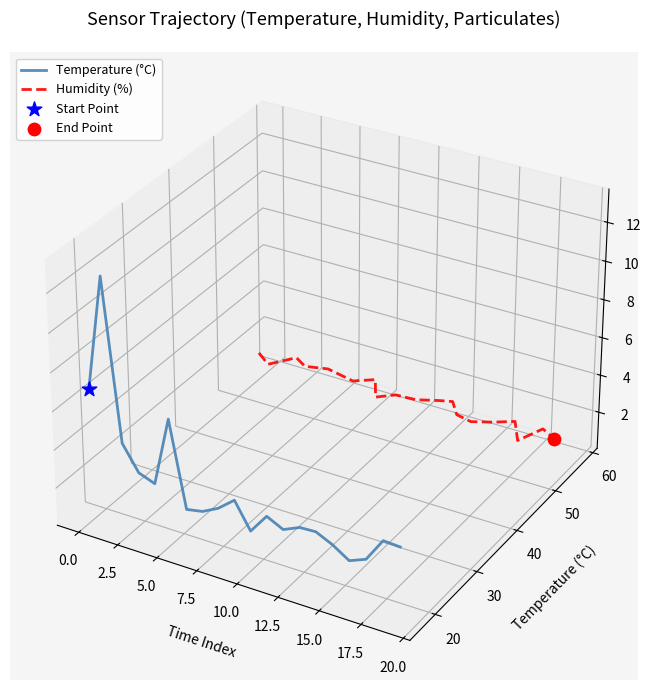

Is the value of Temperature (°C) at 17.5 greater than the value of Humidity (%) at 20.0?

No